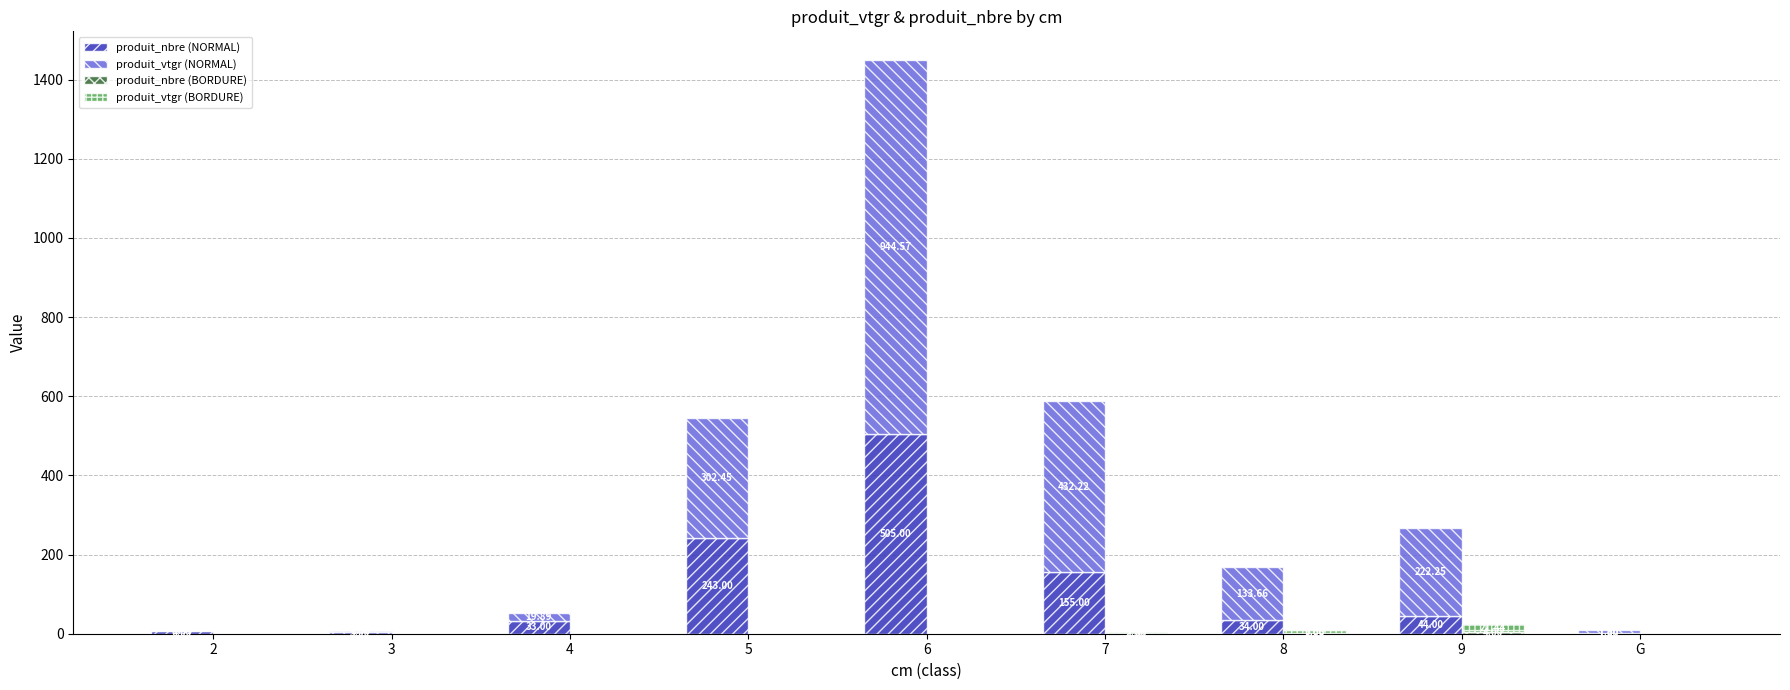

The value of produit_nbre (NORMAL) at 4 is 17.4. True or false?

False